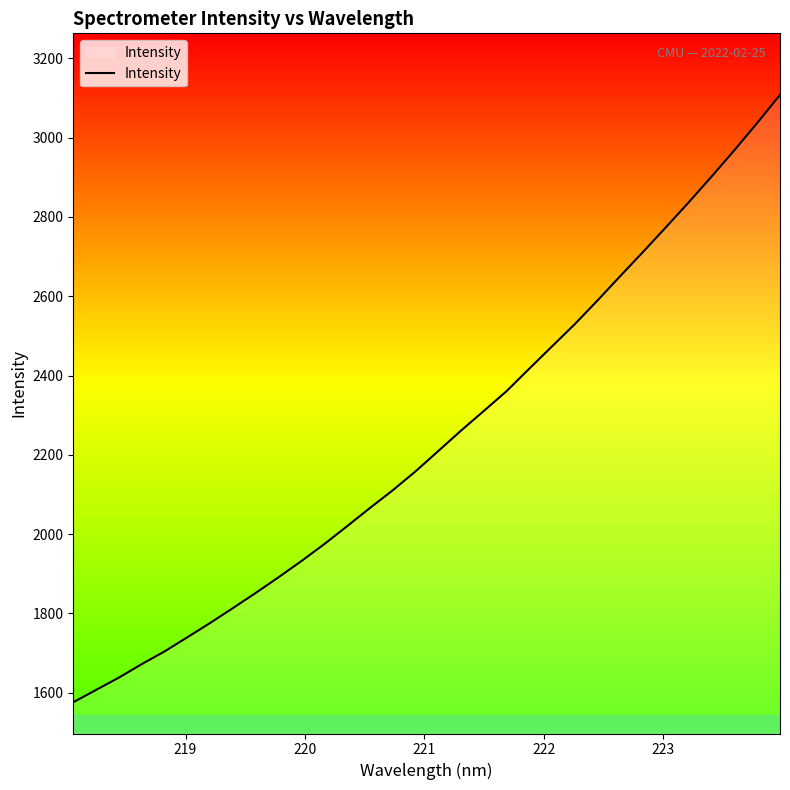

What is the smallest value displayed?

1576.2